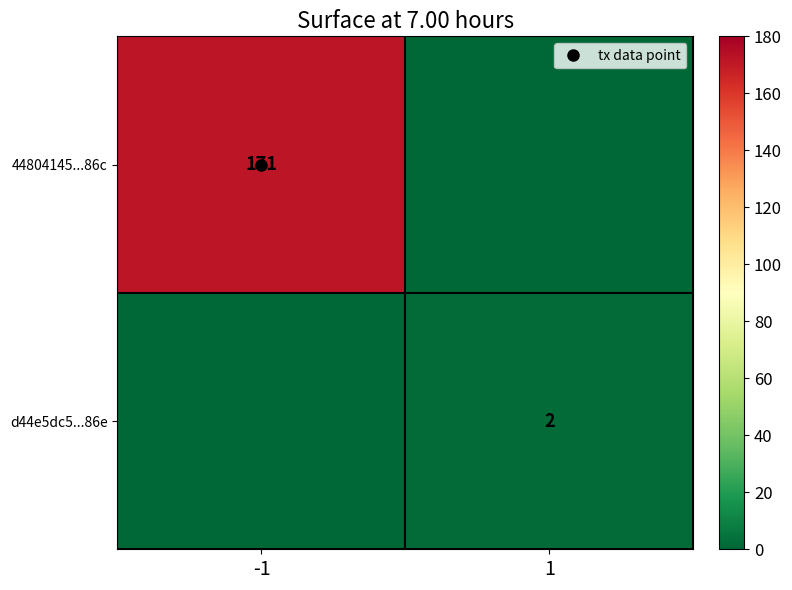

At which label is d44e5dc5...86e closest to 1?

-1